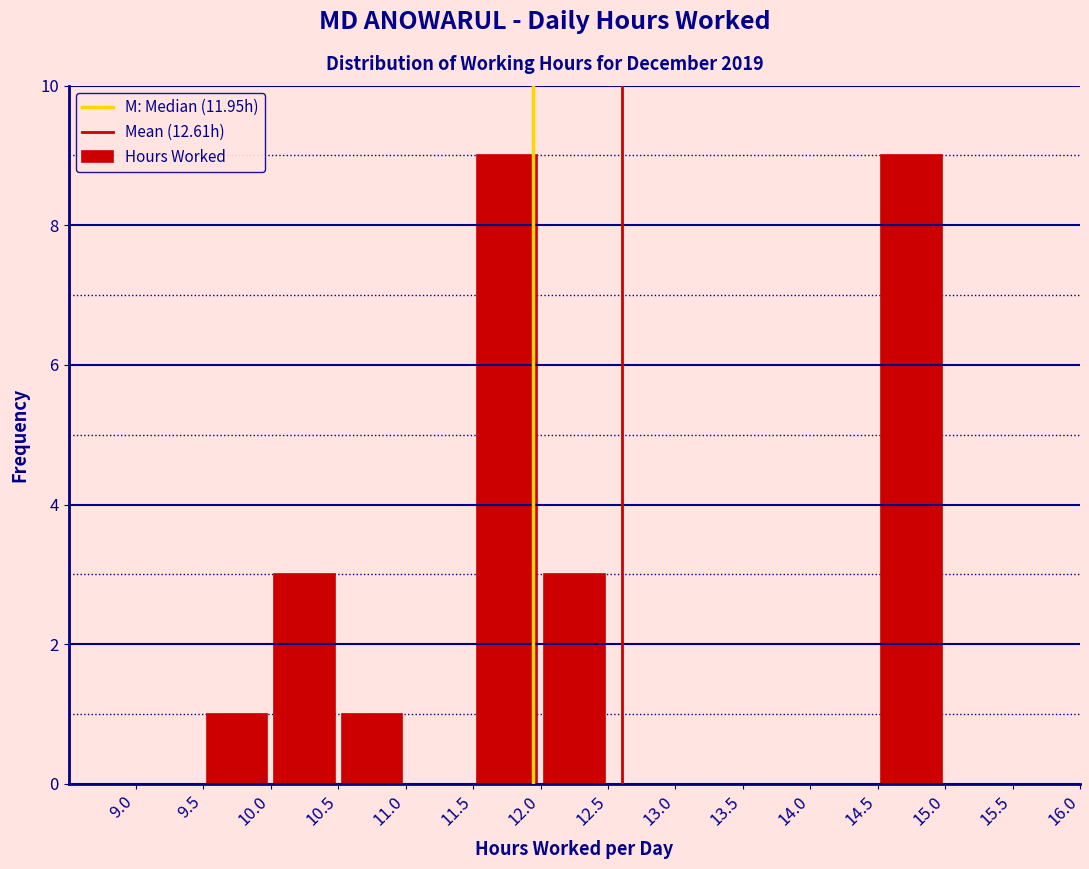

Reading left to right, transcribe this chart: for each bar, give the range it covers on the x-axis and its height. The values are not printed on the chart, so give them approximately, as read against the axis.

9.0 to 9.5: 0
9.5 to 10.0: 1
10.0 to 10.5: 3
10.5 to 11.0: 1
11.0 to 11.5: 0
11.5 to 12.0: 9
12.0 to 12.5: 3
12.5 to 13.0: 0
13.0 to 13.5: 0
13.5 to 14.0: 0
14.0 to 14.5: 0
14.5 to 15.0: 9
15.0 to 15.5: 0
15.5 to 16.0: 0